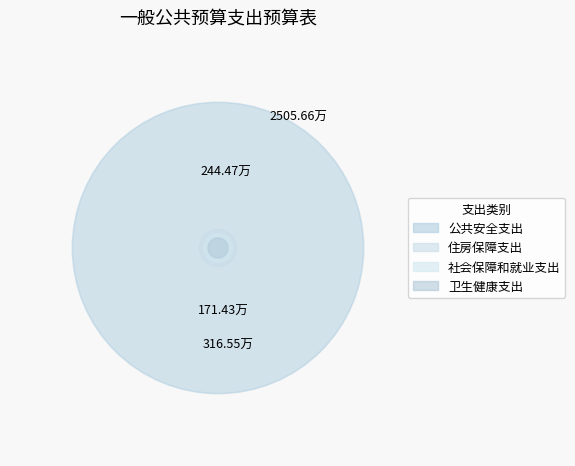

What is the total percentage of 住房保障支出 and 社会保障和就业支出?

17.3%